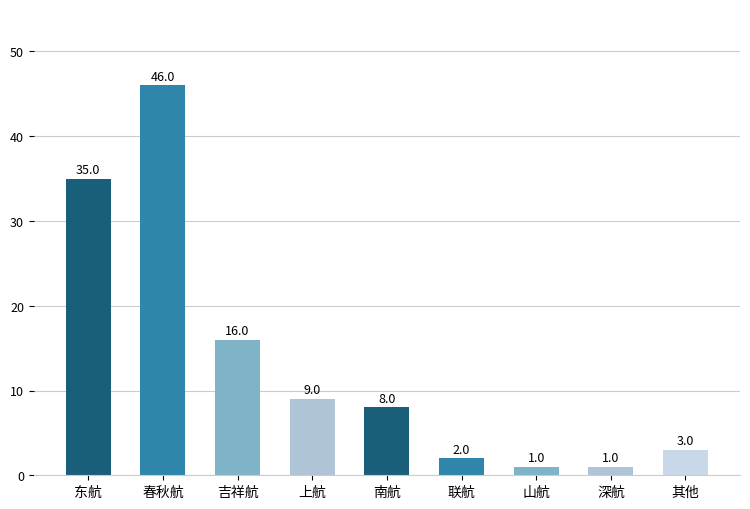

Reading left to right, transcribe all the data shown in this chart.

东航=35	春秋航=46	吉祥航=16	上航=9	南航=8	联航=2	山航=1	深航=1	其他=3